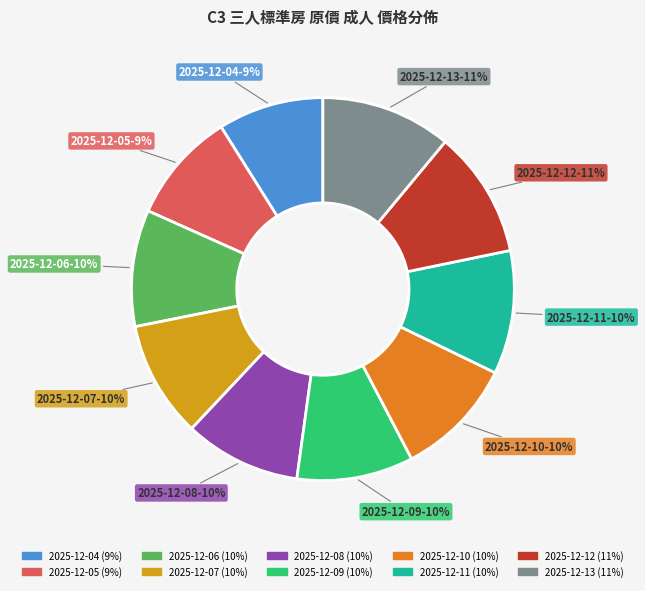

Is the sum of 2025-12-13 and 2025-12-09 greater than half?

No